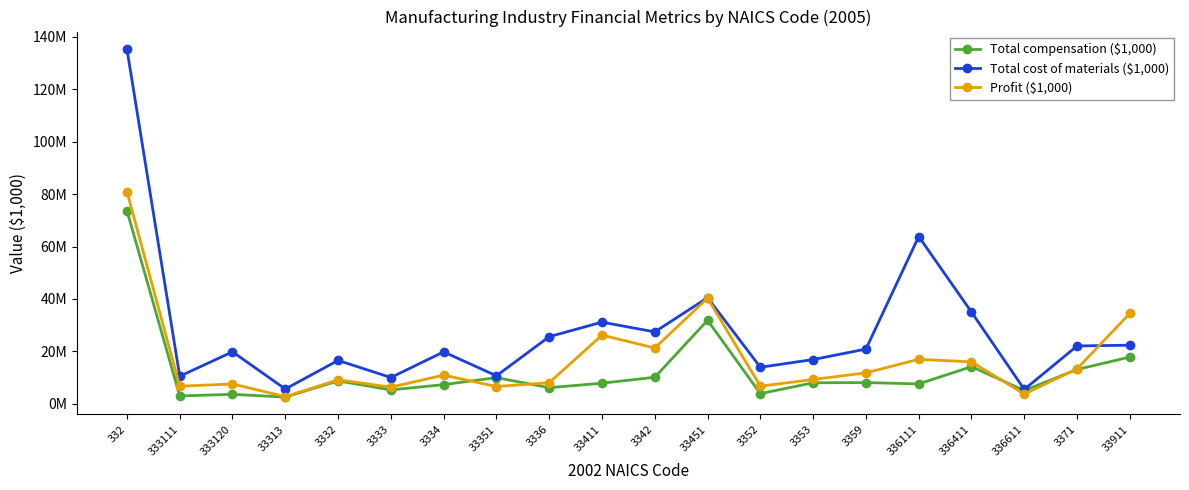

What position from the left is 3334?

7